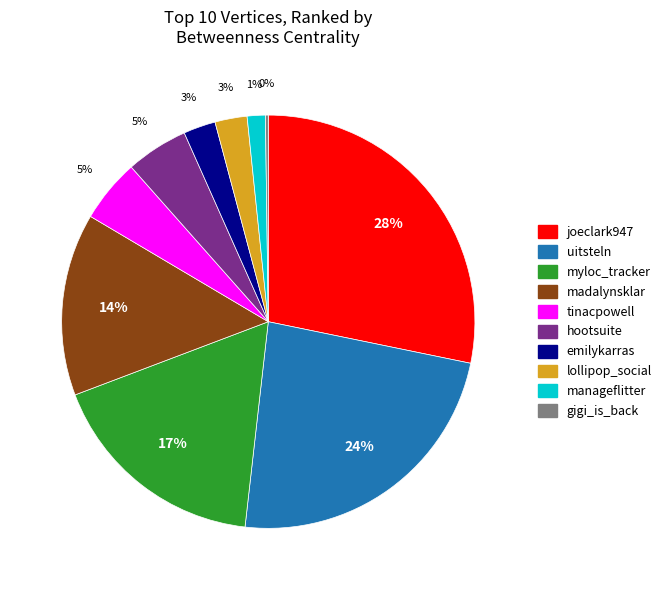

What is the ratio of the value at madalynsklar to the value at uitsteln?

0.6